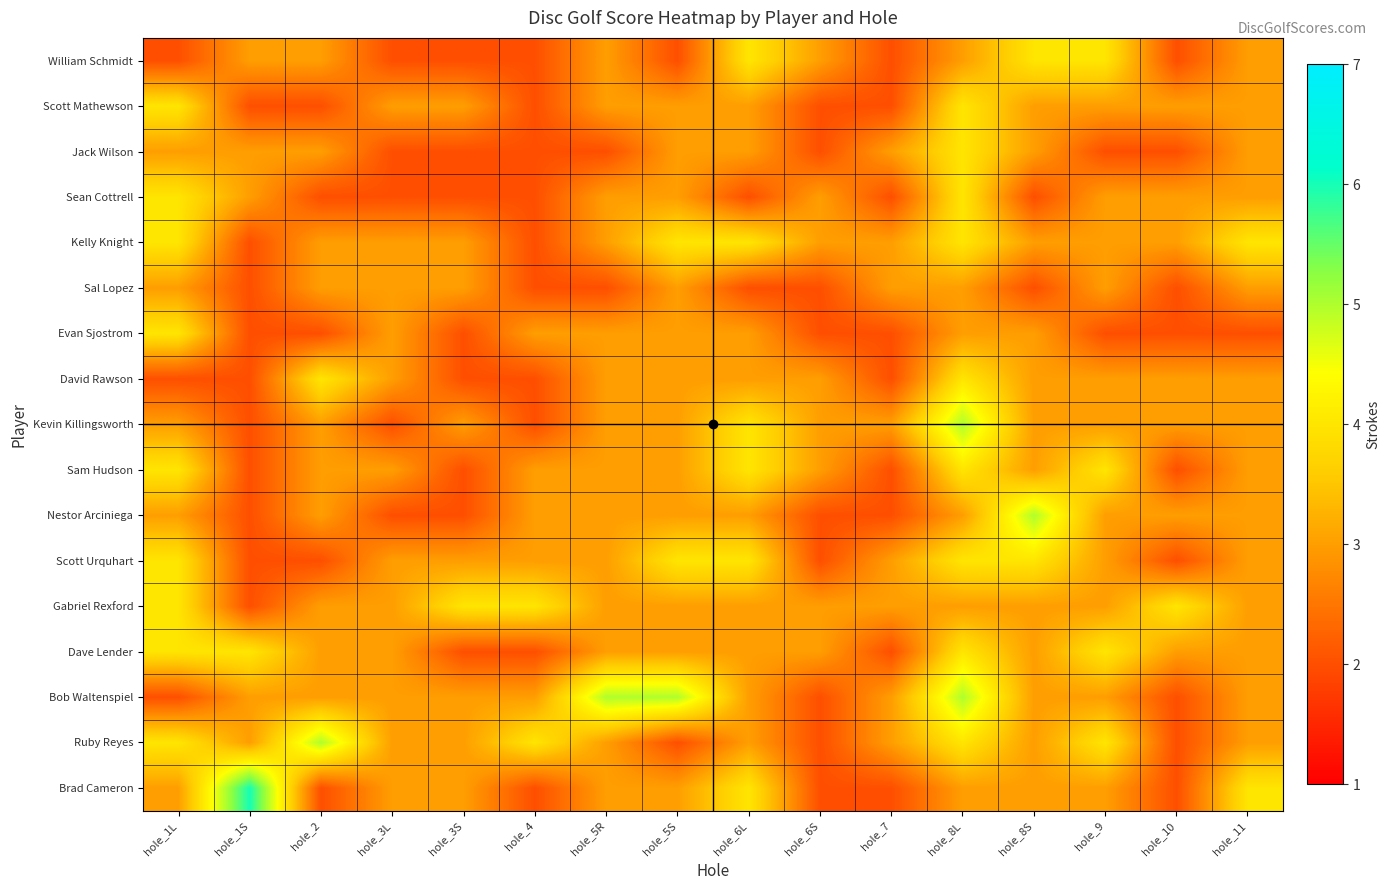

Which has a higher value, hole_1S or hole_2?

hole_1S